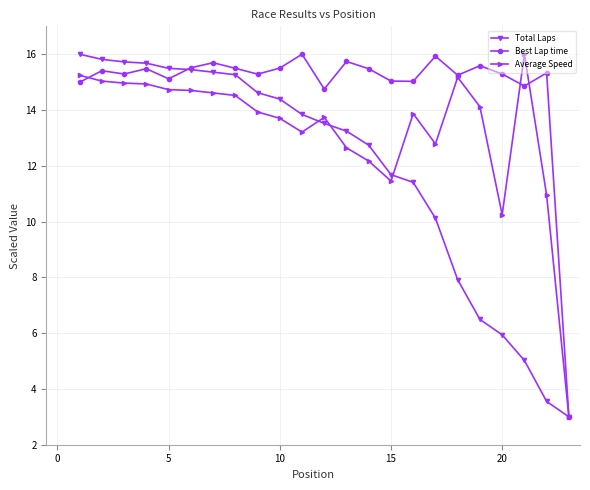

What is the value of the Total Laps point at the 21st from the left?

5.0